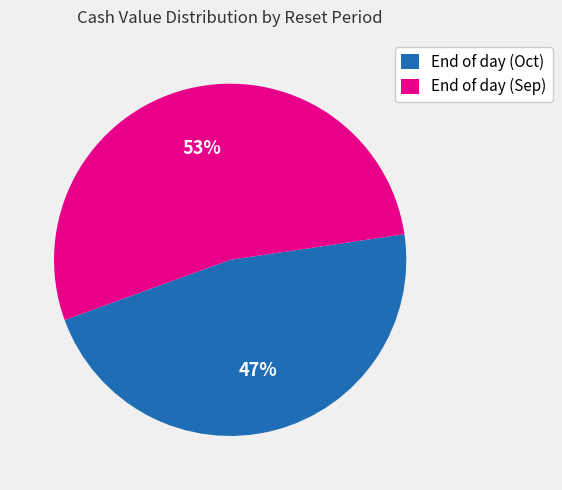

Which category has the smallest portion of the pie?

End of day (Oct)